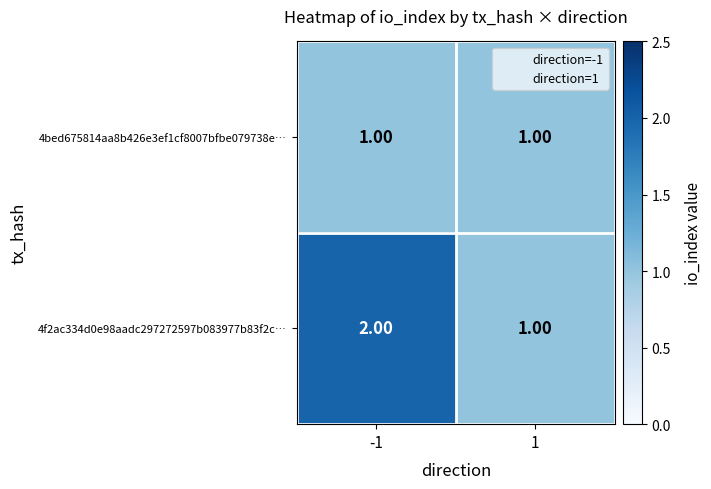

Rank the series by their maximum value, from lowest to highest.

4bed675814aa8b426e3ef1cf8007bfbe079738e…, 4f2ac334d0e98aadc297272597b083977b83f2c…